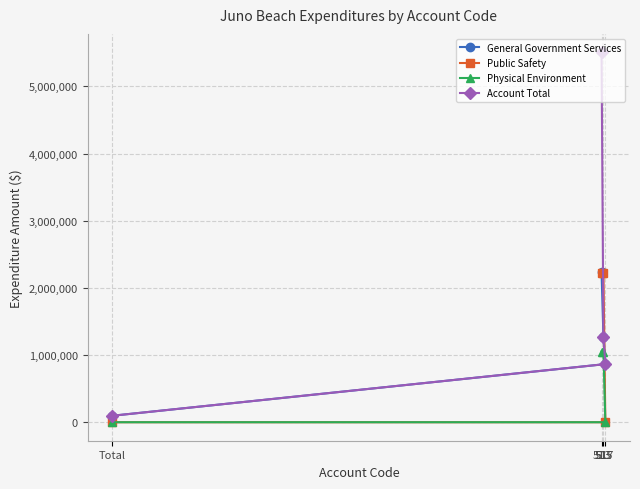

What is the sum of the General Government Services values at 513 and Total?

2332096